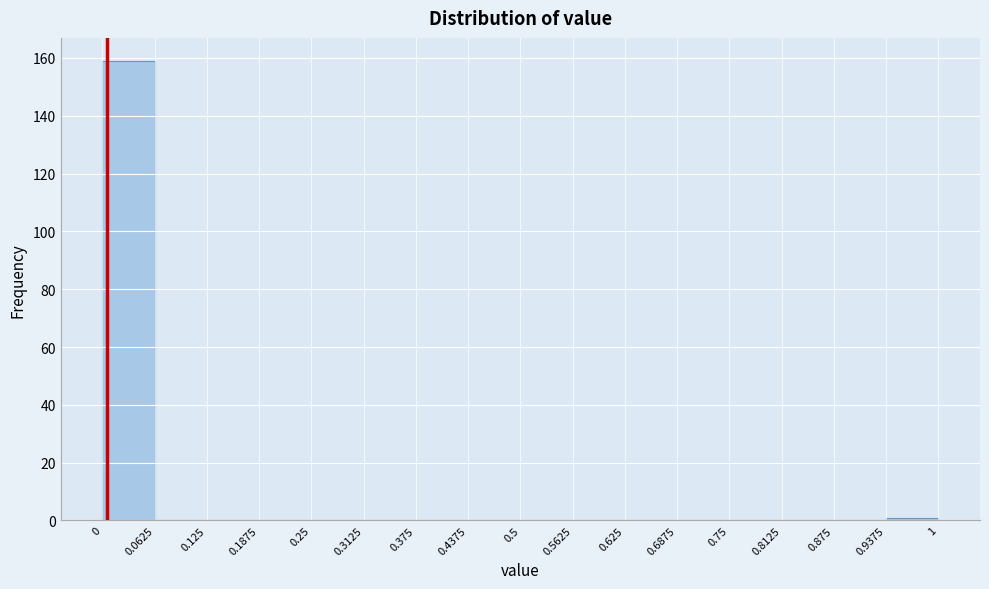

Which range on the x-axis has the tallest bar?

0 to 0.0625